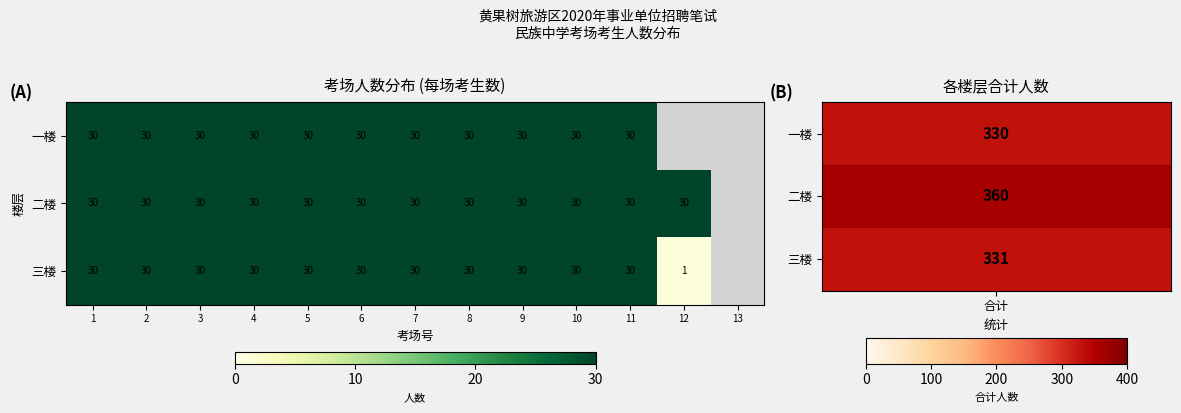

The 三楼 series shows 47.3 at 1. True or false?

False